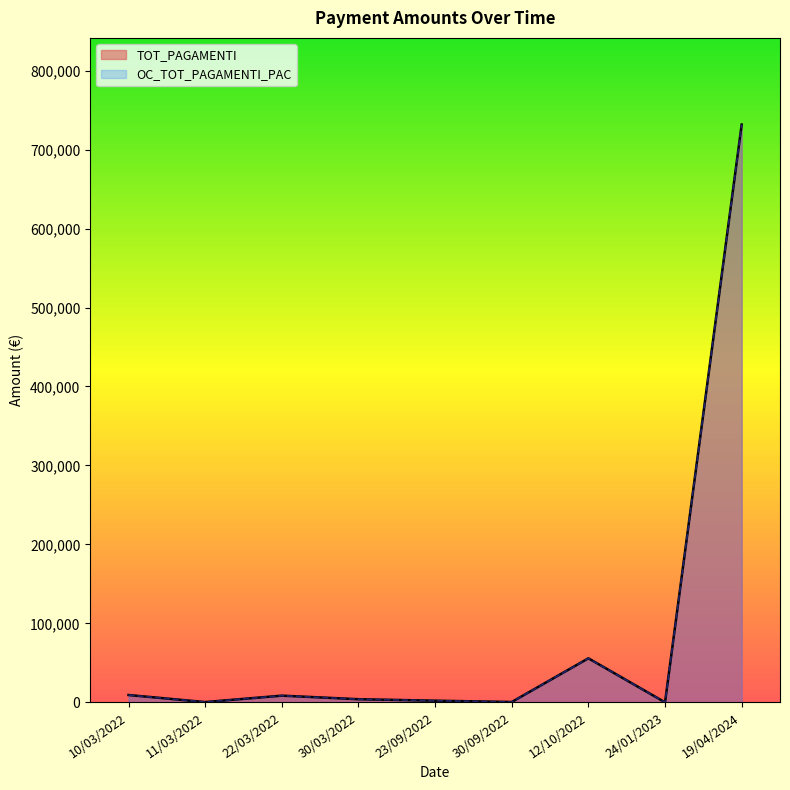

True or false: TOT_PAGAMENTI and OC_TOT_PAGAMENTI_PAC cross at least once.

False